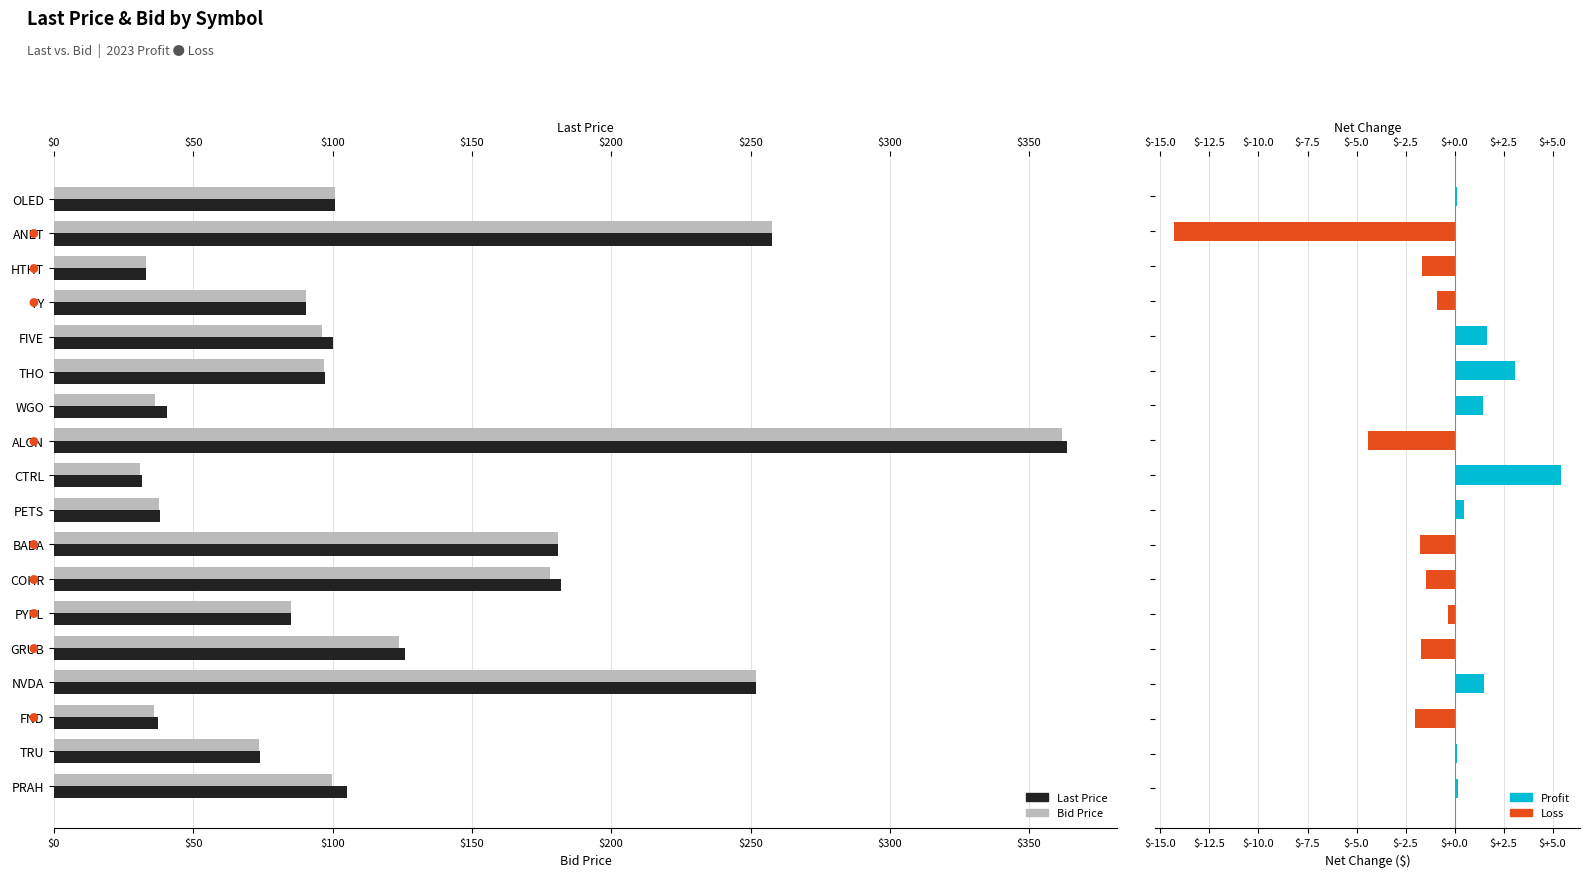

Between $200 and $250, which series saw the biggest shift?

Bid Price